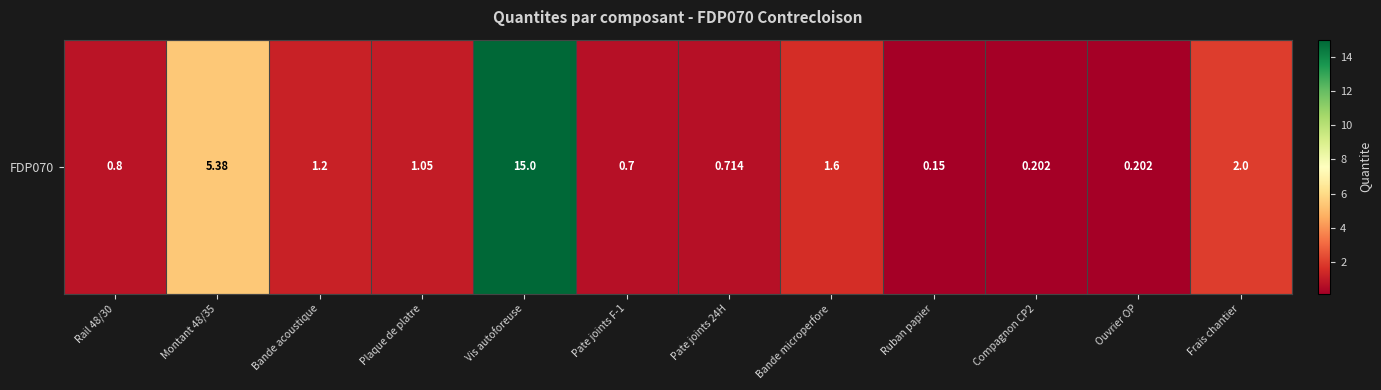

Reading right to left, transcribe all the data shown in this chart.

Frais chantier=2.0	Ouvrier OP=0.2	Compagnon CP2=0.2	Ruban papier=0.1	Bande microperfore=1.6	Pate joints 24H=0.7	Pate joints F-1=0.7	Vis autoforeuse=15.0	Plaque de platre=1.1	Bande acoustique=1.2	Montant 48/35=5.4	Rail 48/30=0.8